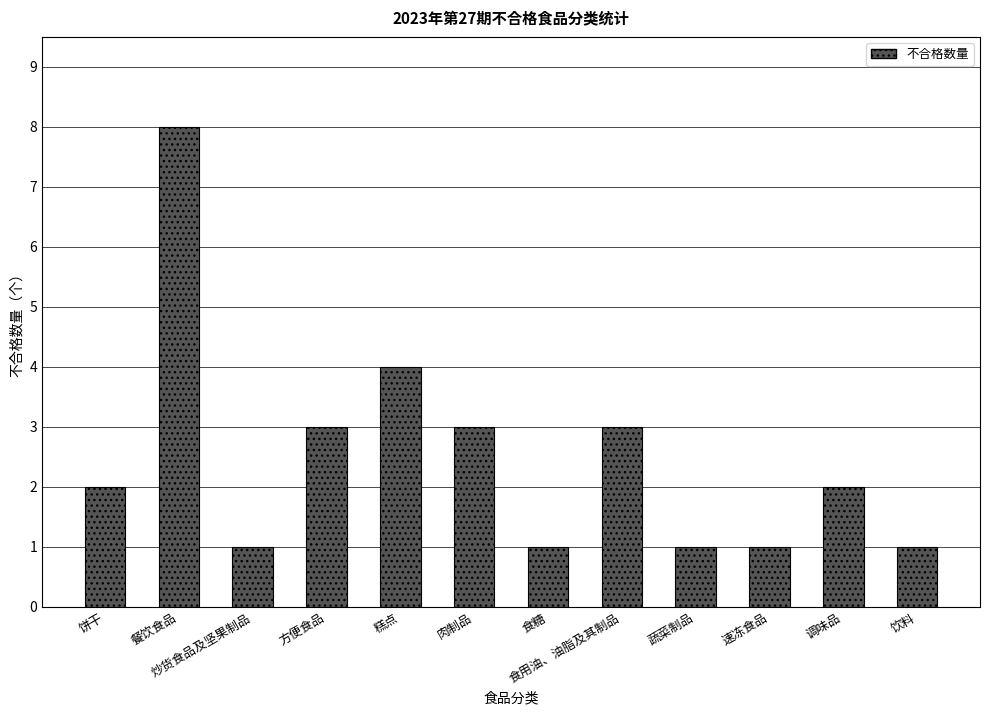

What is the label of the 12th bar from the left?

饮料